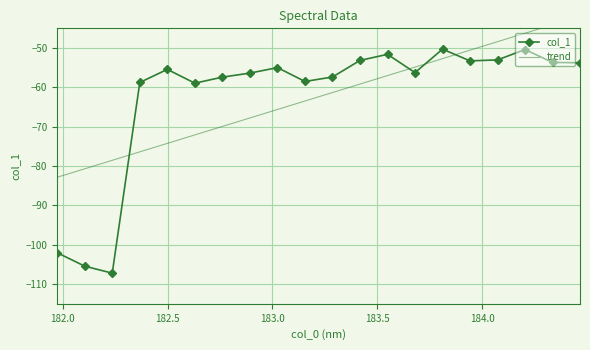

What are all the series names shown in the legend?

col_1, trend